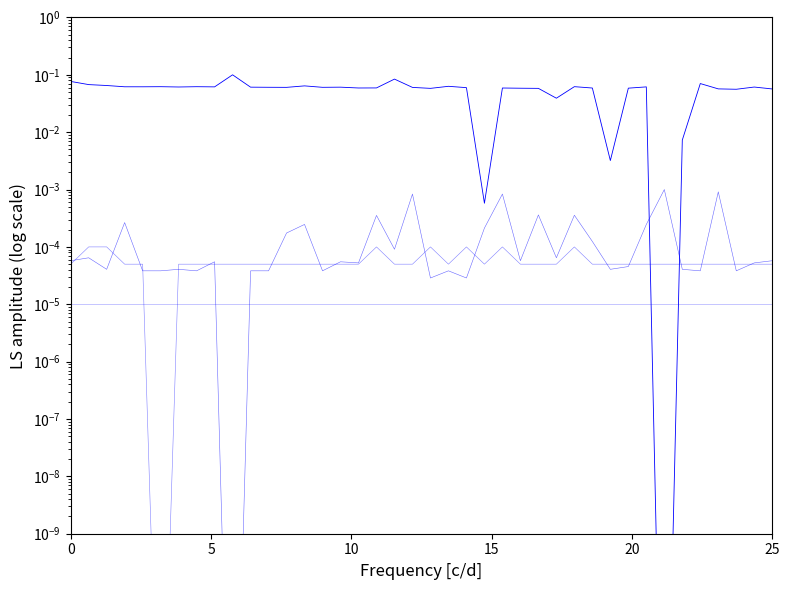

Is the value of Min_cycle at 30 greater than the value of Max_cycle at 23?

No